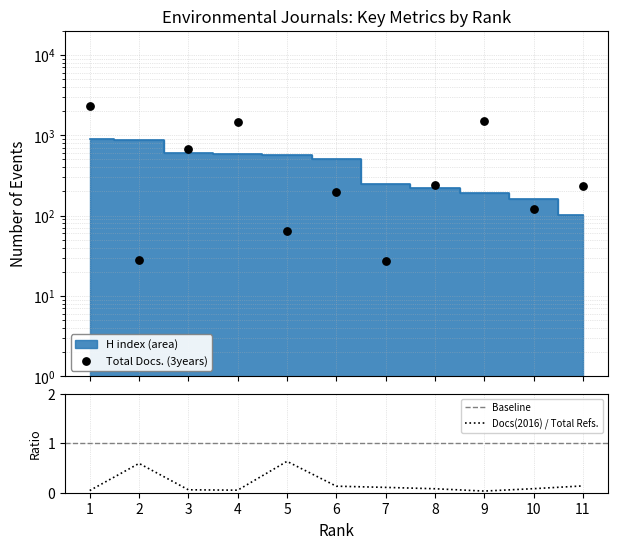

Is the value of H index at 4 greater than the value of Total Docs. (3years) at 10?

Yes